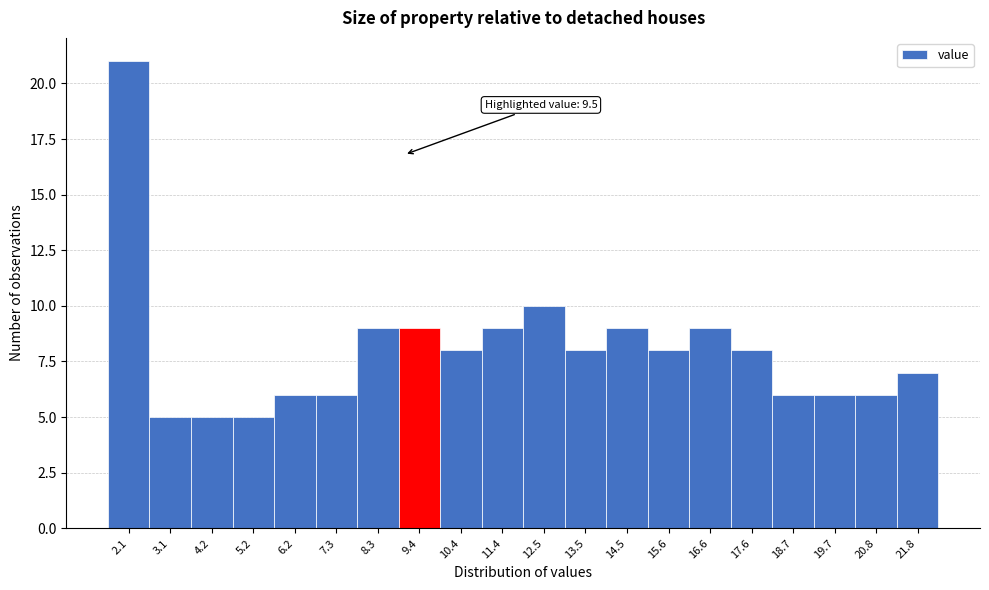

Reading right to left, list all the values displayed in this chart.

21.8=7	20.8=6	19.7=6	18.7=6	17.6=8	16.6=9	15.6=8	14.5=9	13.5=8	12.5=10	11.4=9	10.4=8	9.4=9	8.3=9	7.3=6	6.2=6	5.2=5	4.2=5	3.1=5	2.1=21